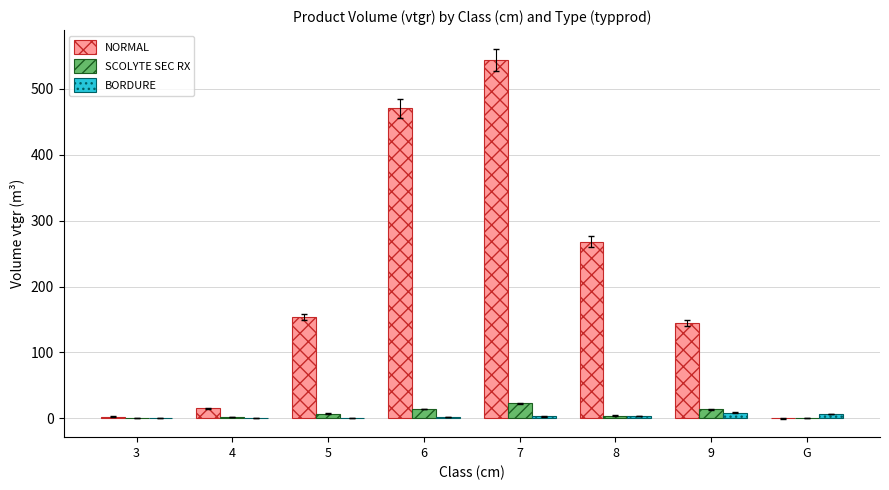

At which category is the sum across all series the highest?

7